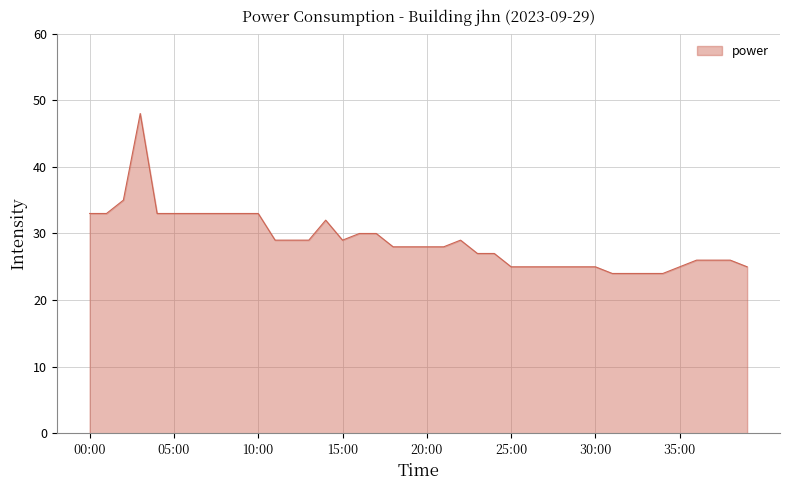

What is the minimum value shown in the chart?

24